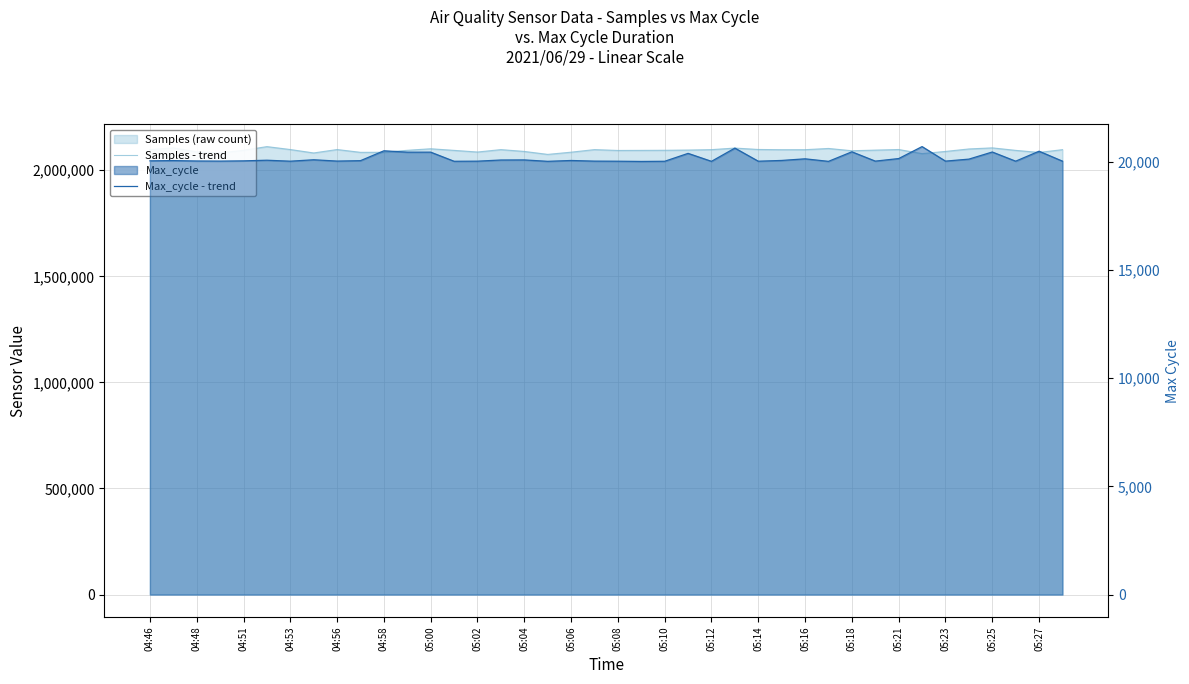

What is the value of the Samples - trend point at the 14th from the left?

2093501